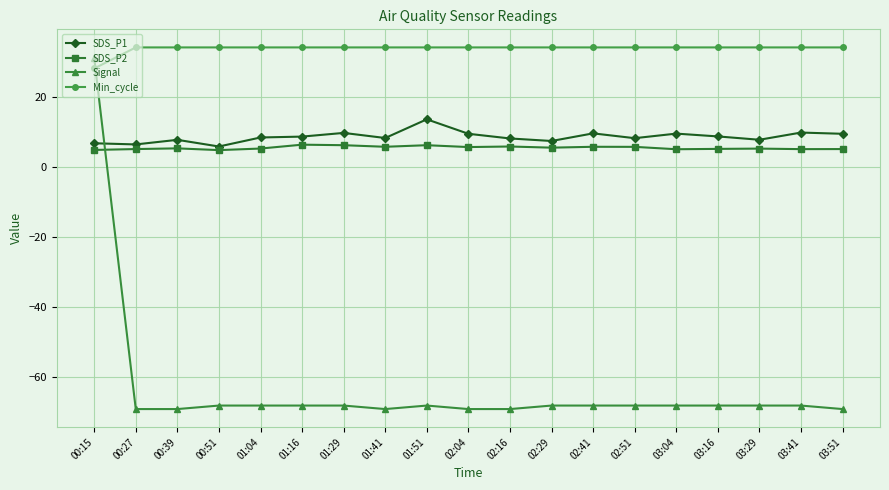

What position from the left is 01:29?

7